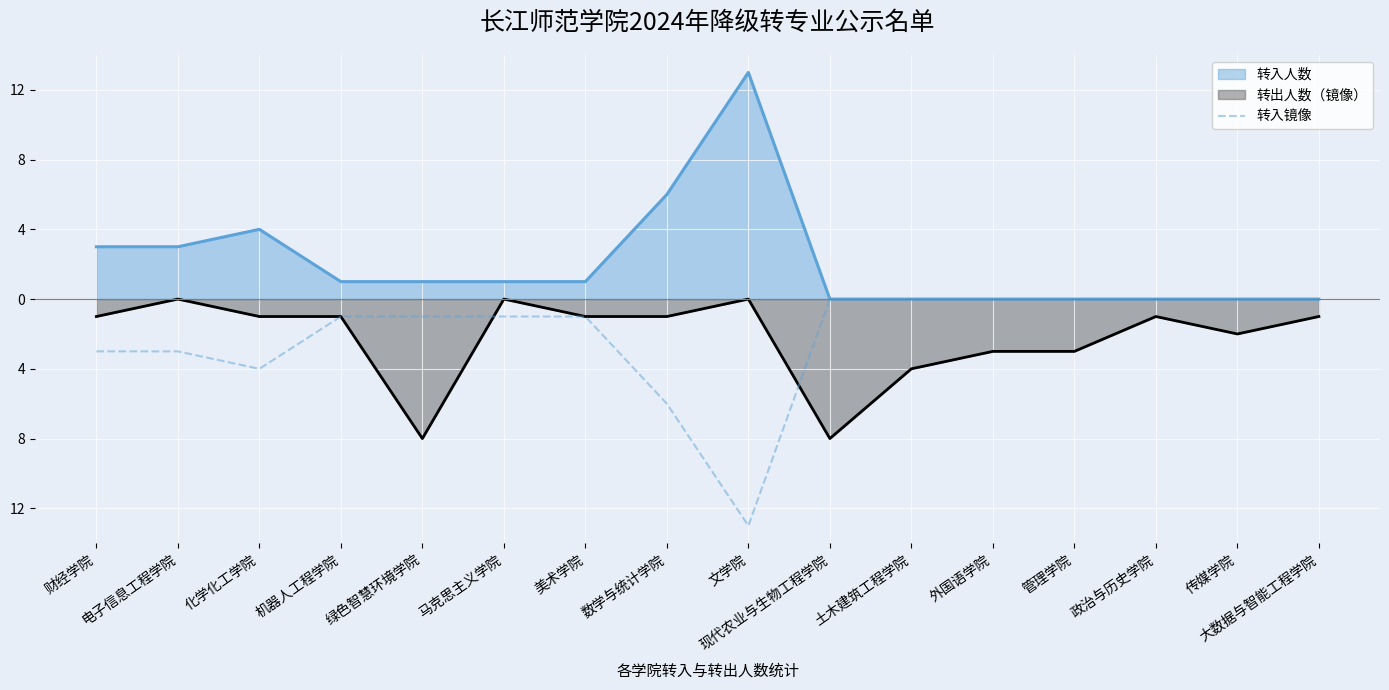

Where is the first local minimum?

化学化工学院